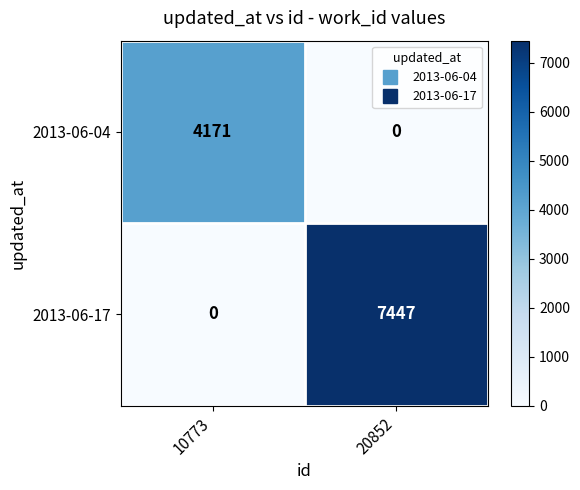

What is the difference between the maximum and minimum values in the 2013-06-17 series?

7447